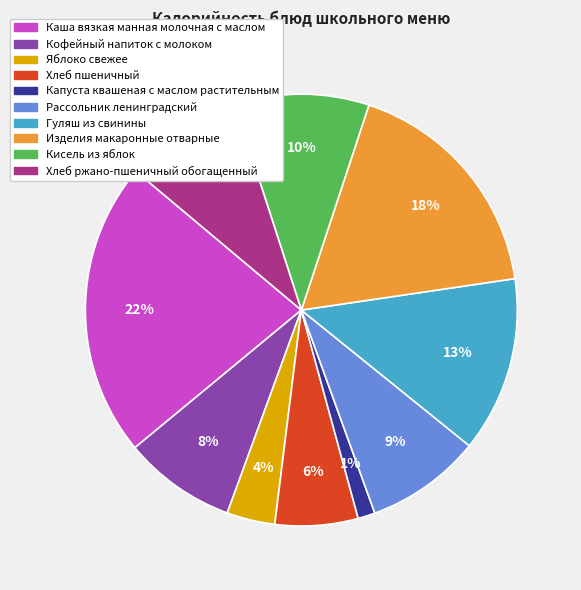

Is it true that Каша вязкая манная молочная с маслом is 9% of the pie?

False